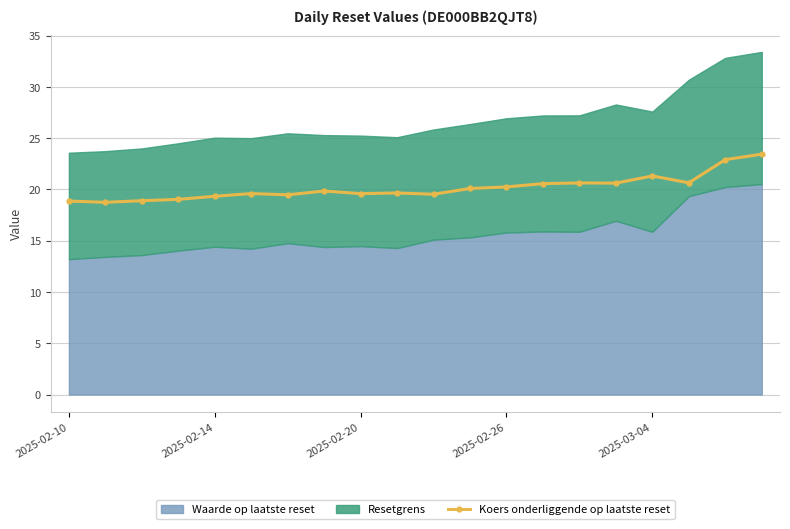

What is the highest value of the Koers onderliggende op laatste reset series?

23.4